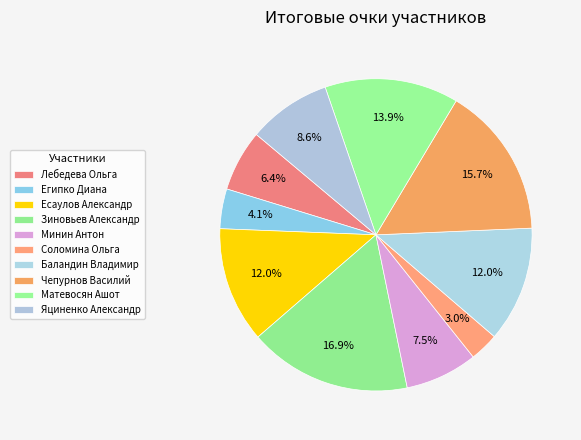

What is the total percentage of Лебедева Ольга and Матевосян Ашот?

20.2%